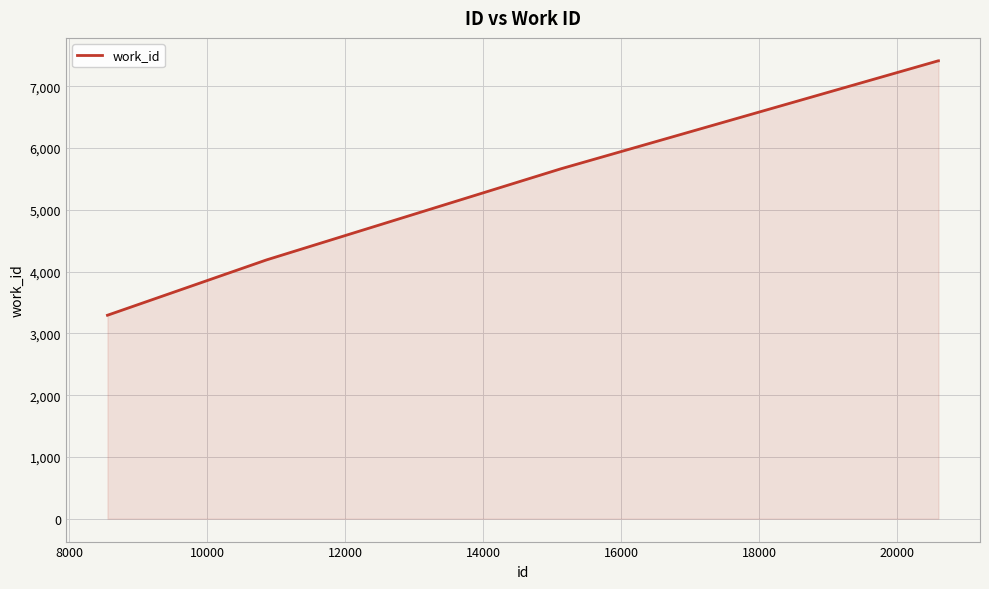

How many values are below 7414?

3